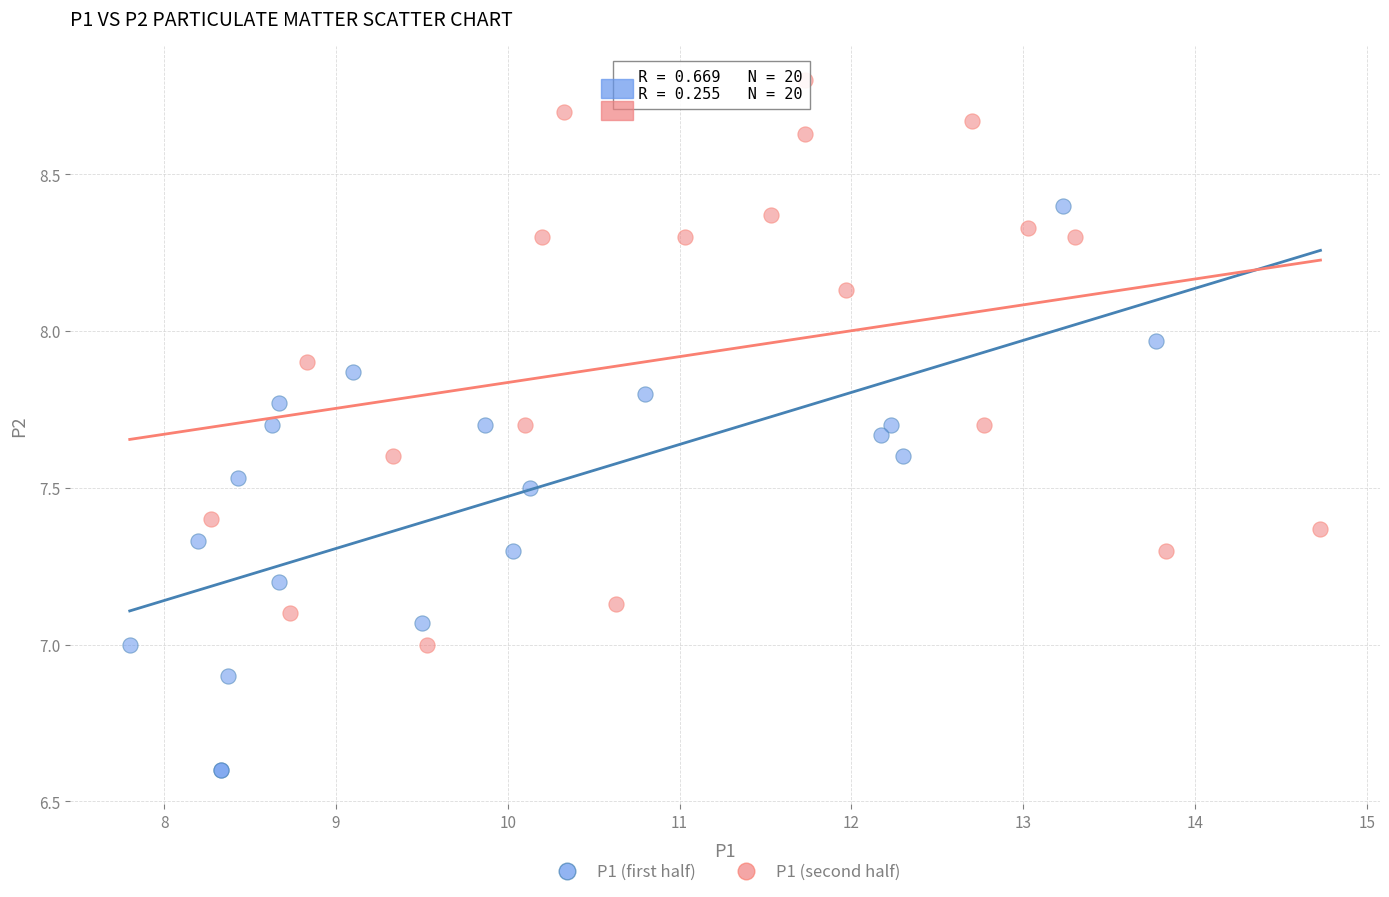

Which series reaches the maximum Y coordinate?

P1 (second half)